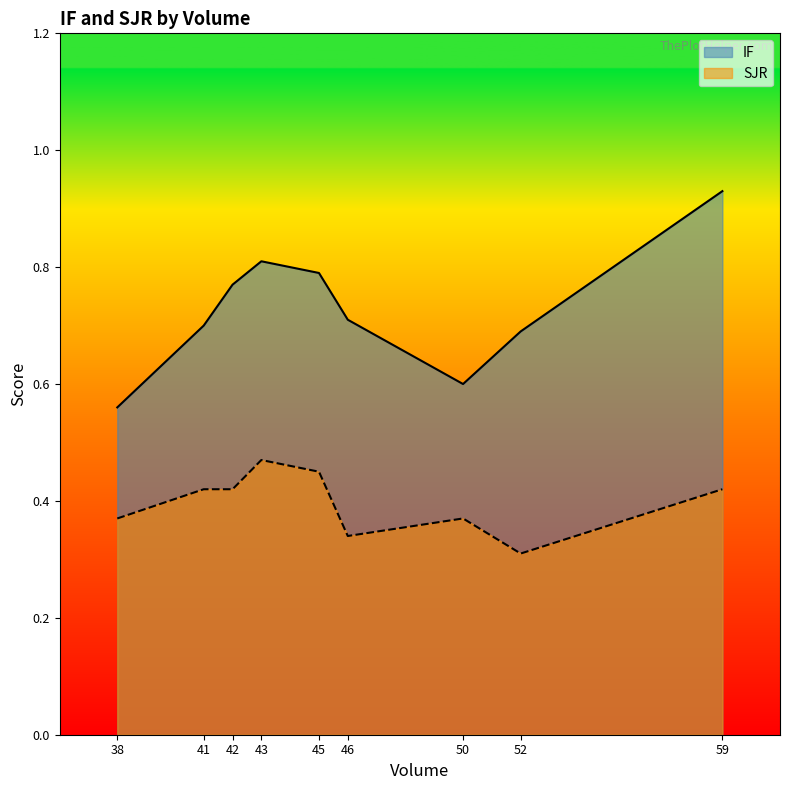

What is the spread (max minus min) of values at 38?

0.2